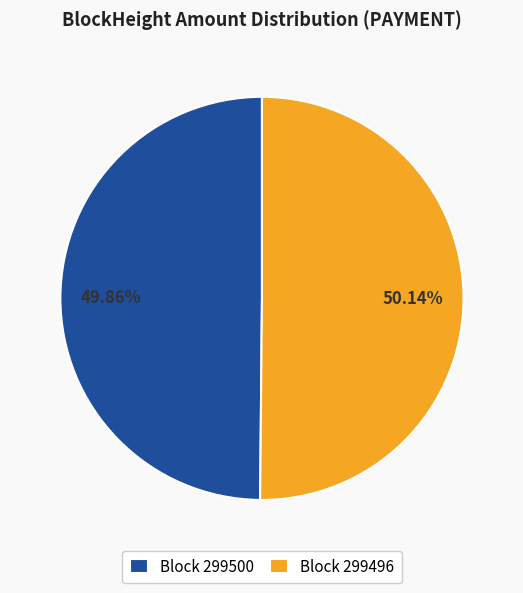

Is there a majority slice in this chart?

Yes